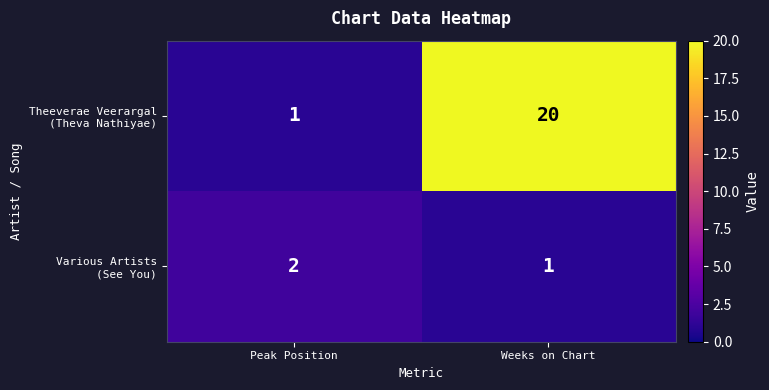

At Peak Position, list the series in order from smallest to largest.

Theeverae Veerargal (Theva Nathiyae), Various Artists (See You)